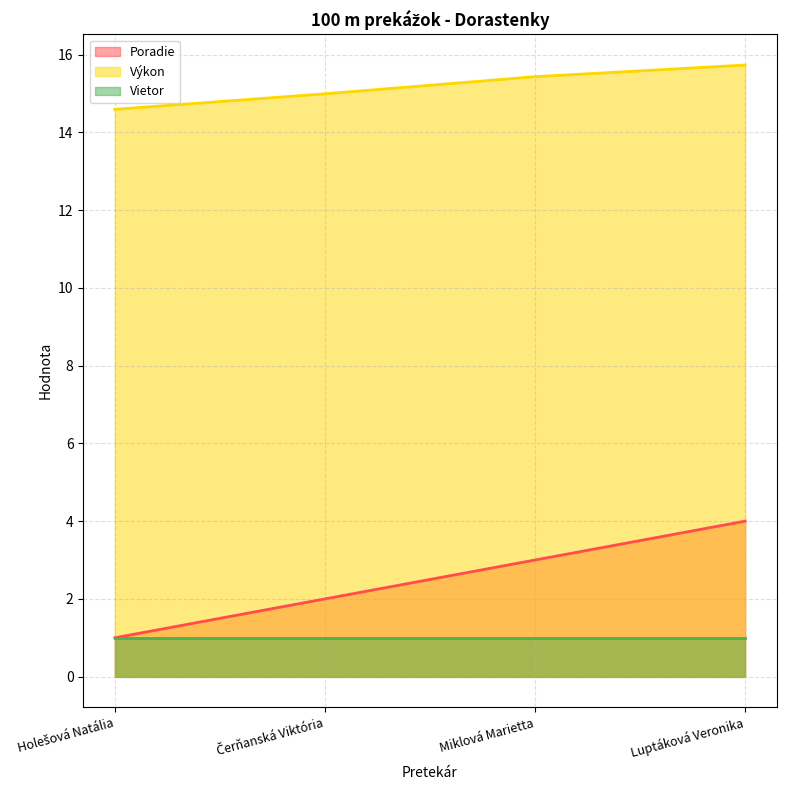

At which category does the chart reach its peak across all series?

Luptáková Veronika